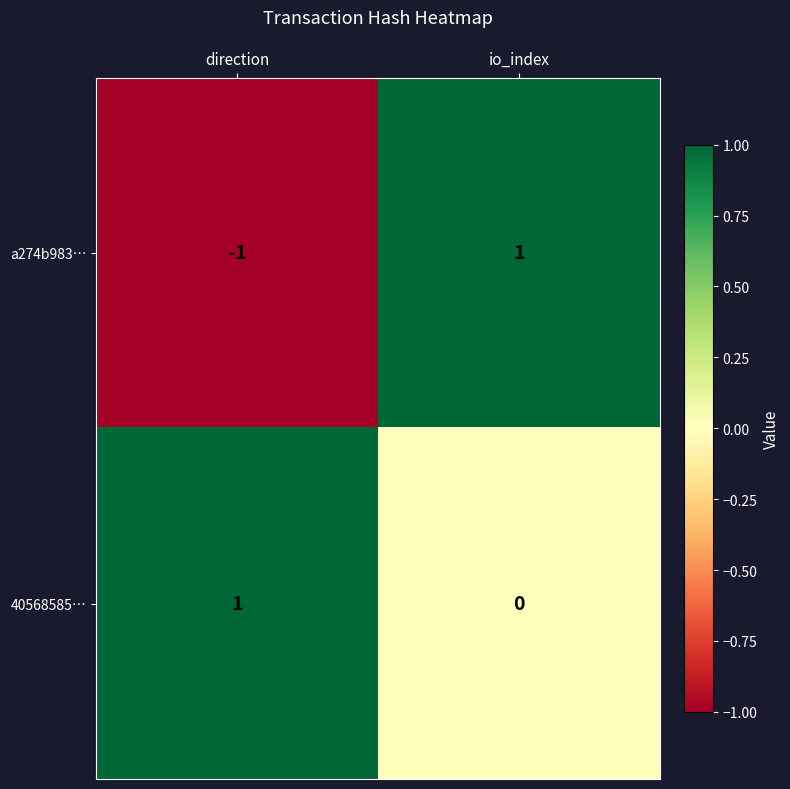

At how many categories does at least one series exceed 0?

2